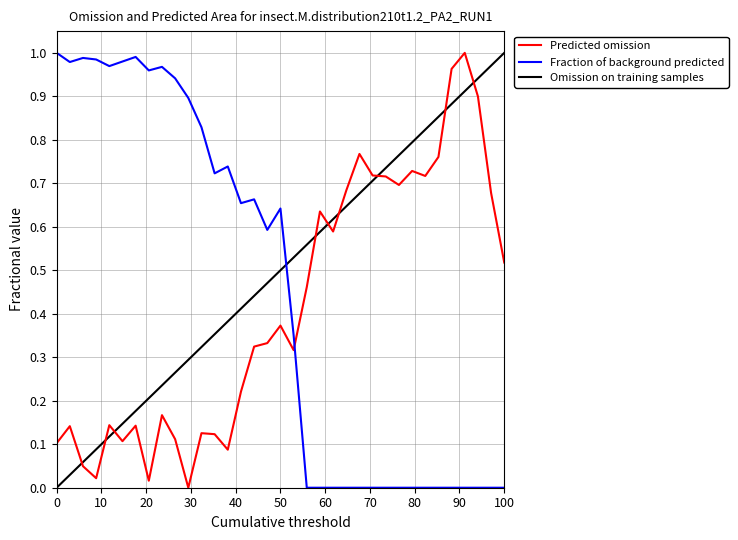

List the series in order of their overall mean, highest first.

Predicted omission, Omission on training samples, Fraction of background predicted